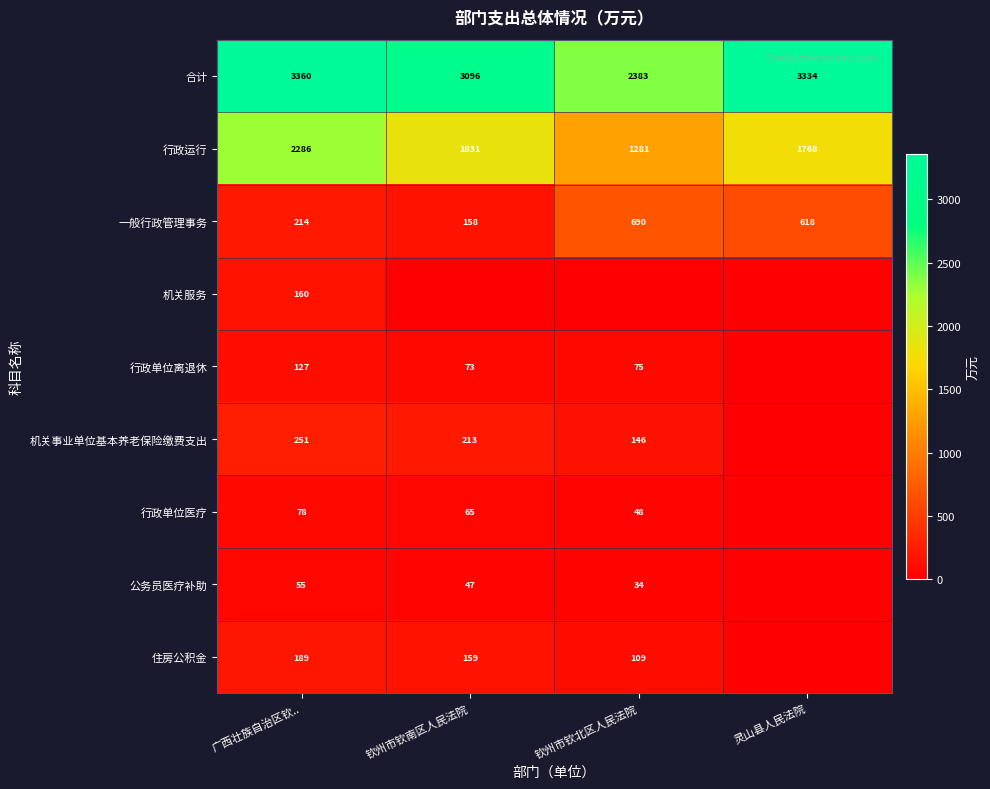

Rank the categories by 行政运行 value from lowest to highest.

钦州市钦北区人民法院, 灵山县人民法院, 钦州市钦南区人民法院, 广西壮族自治区钦..